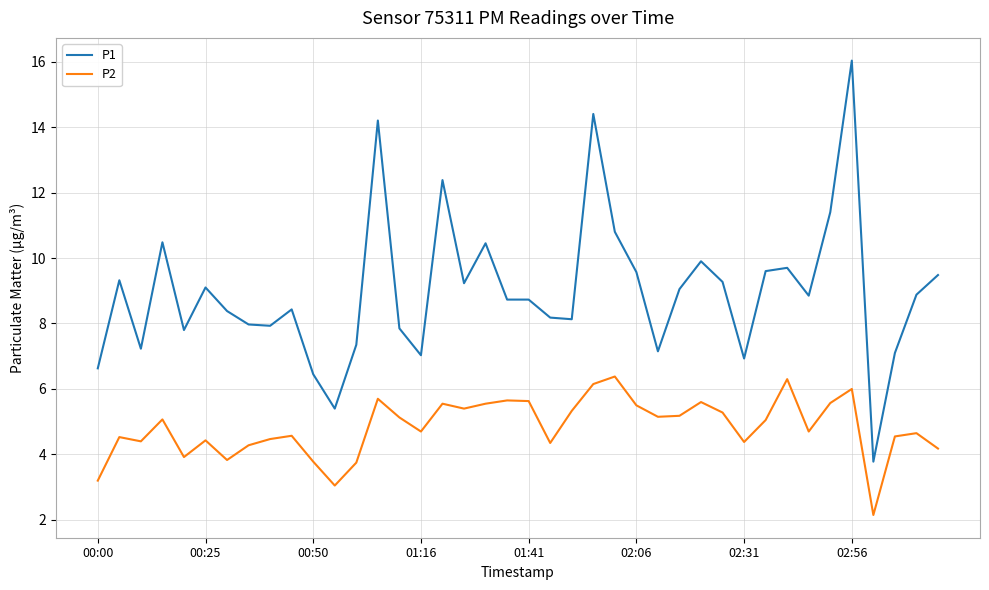

List the series in order of their overall mean, lowest first.

P2, P1